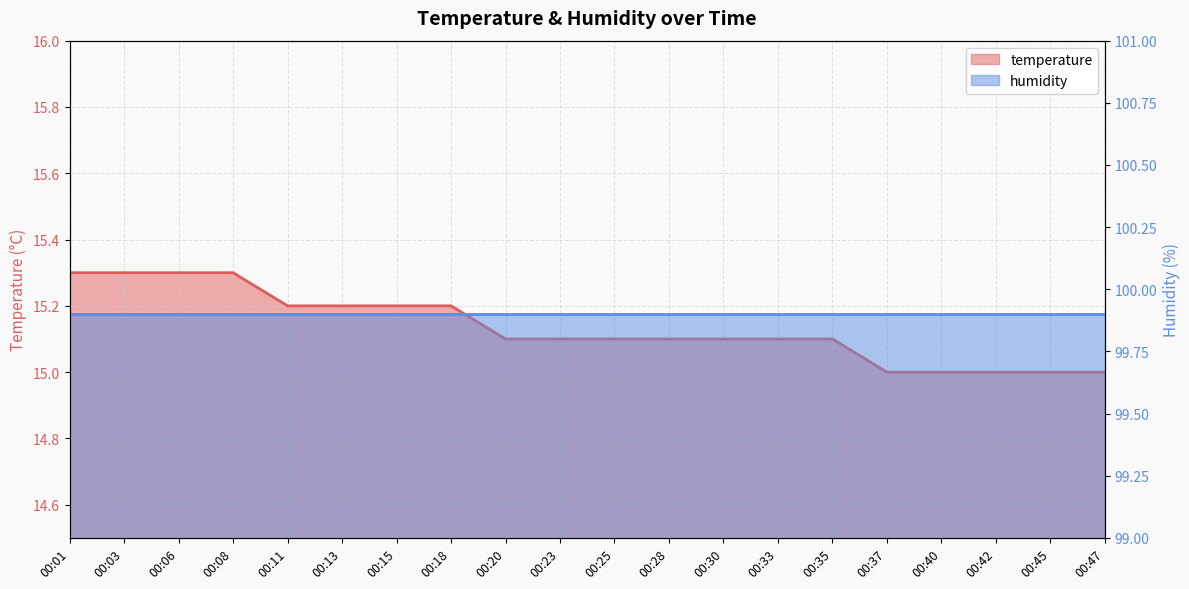

Rank the categories by value from highest to lowest.

00:01, 00:03, 00:06, 00:08, 00:11, 00:13, 00:15, 00:18, 00:20, 00:23, 00:25, 00:28, 00:30, 00:33, 00:35, 00:37, 00:40, 00:42, 00:45, 00:47